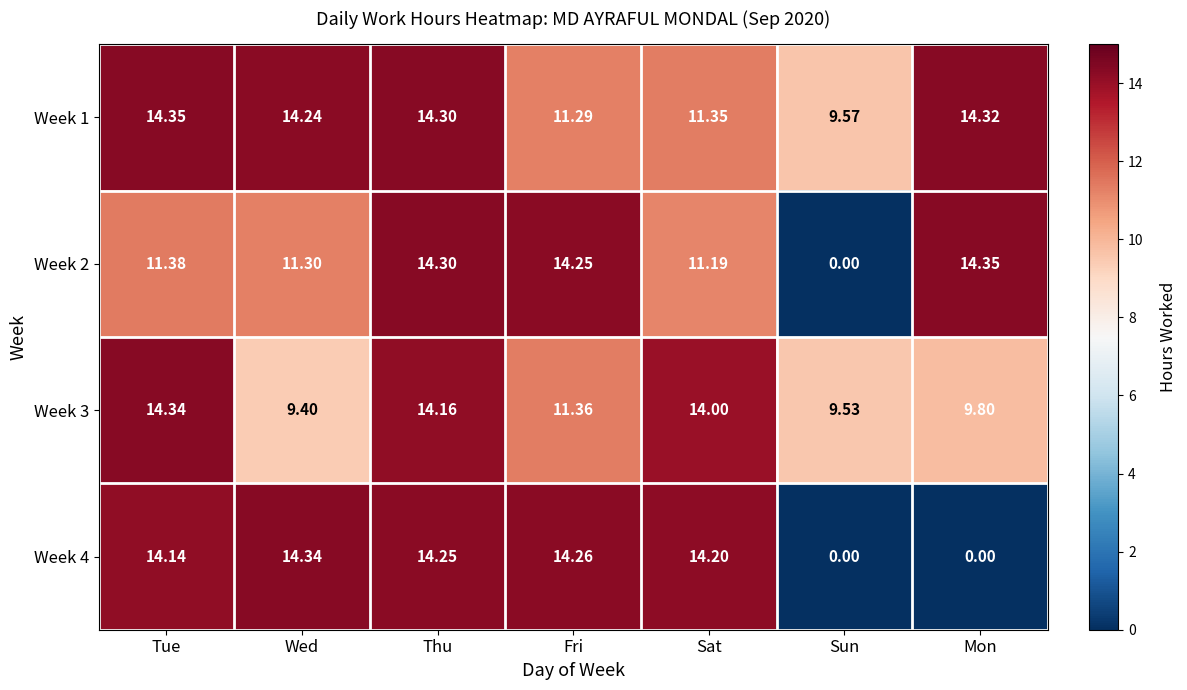

At which label is Week 2 closest to 7?

Sat